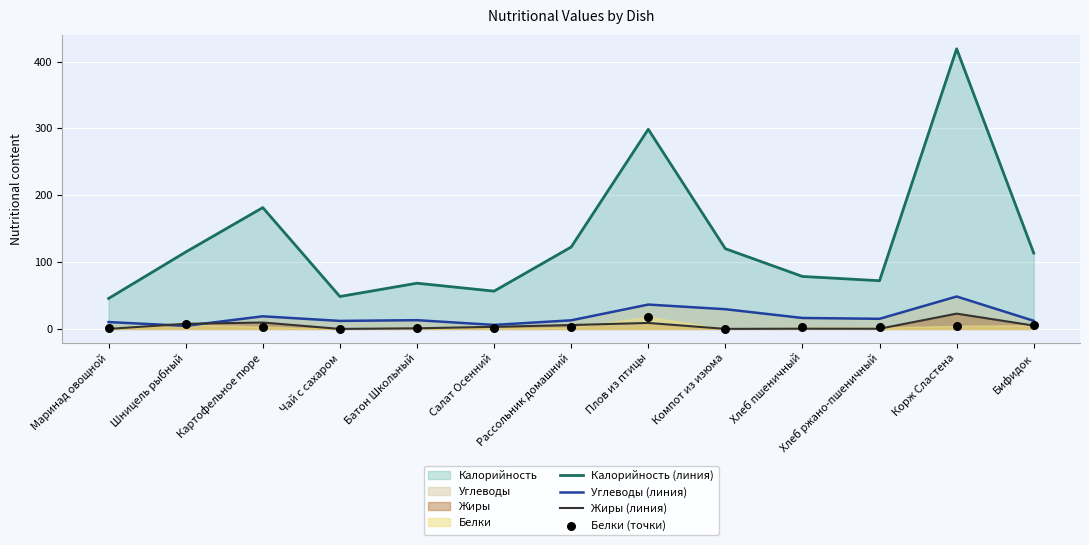

What is the total value across all series at Хлеб ржано-пшеничный?

89.8